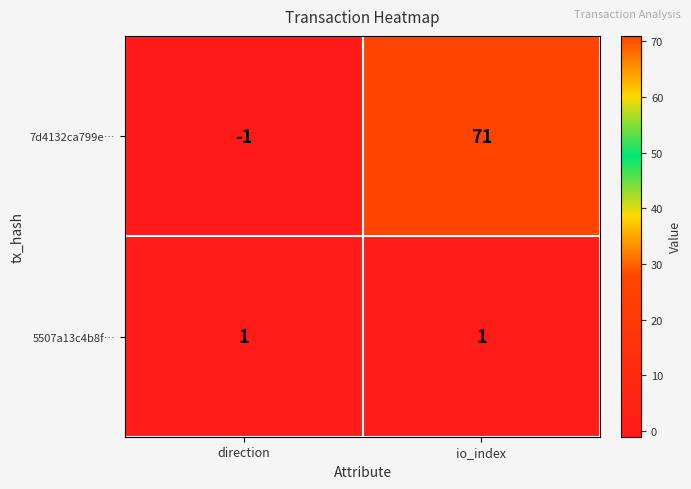

Is it true that 5507a13c4b8f… equals 1 at direction?

True